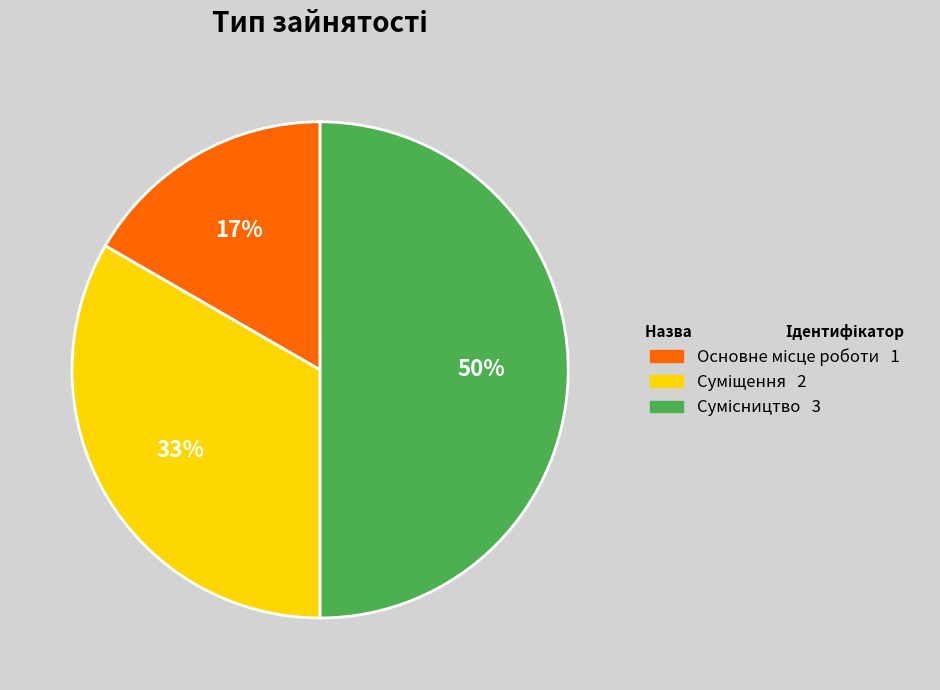

To the nearest percent, what is the average slice percentage?

33%